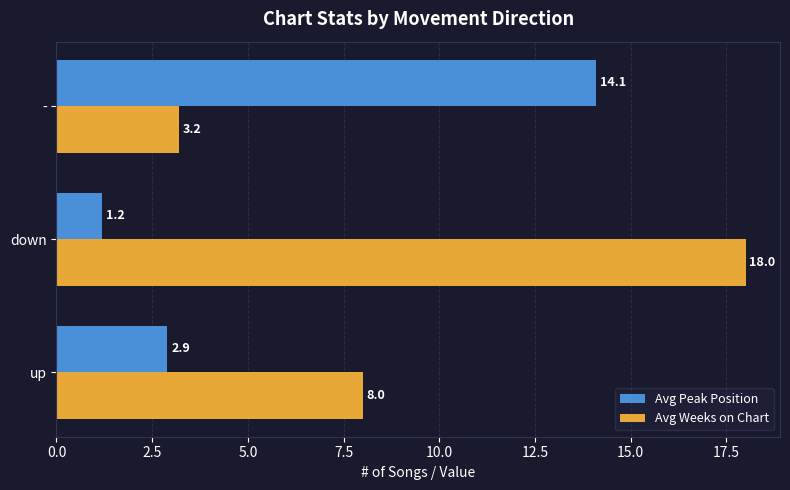

What is the difference between the Avg Weeks on Chart values at down and up?

10.0